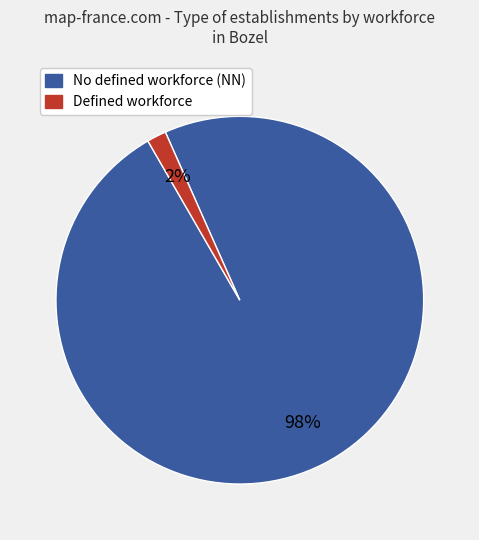

To the nearest percent, what is the average slice percentage?

50%